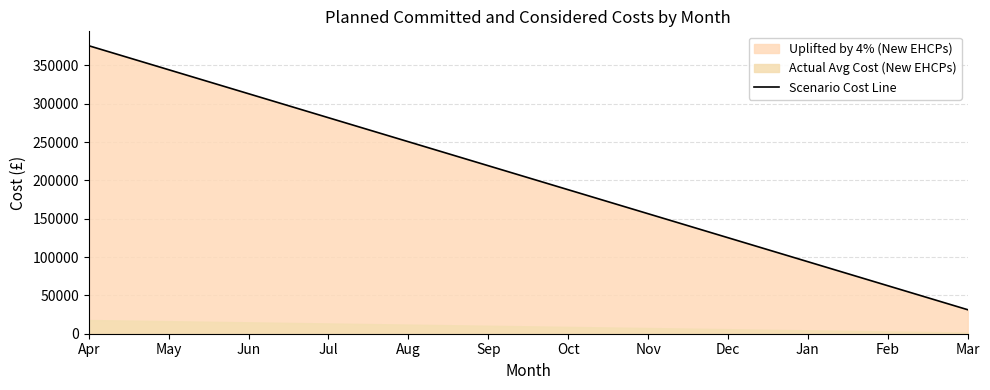

What is the maximum value shown in the chart?

375792.6